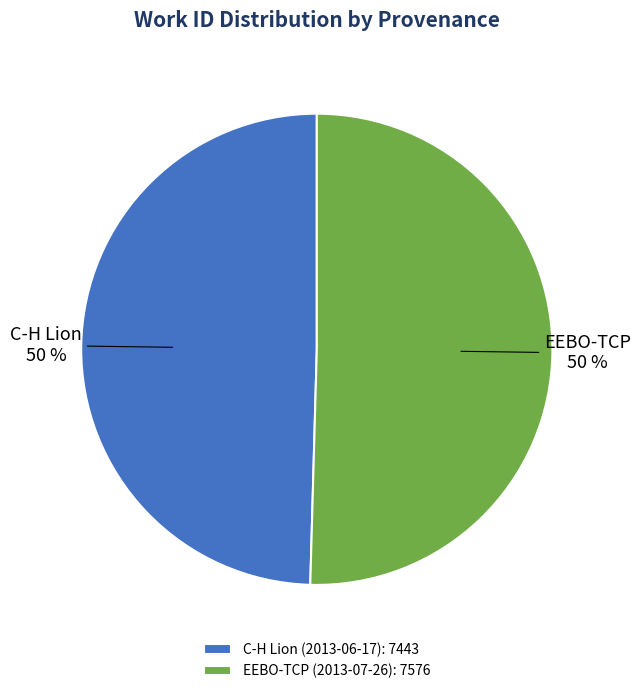

What percentage is the C-H Lion (2013-06-17) slice, to the nearest percent?

50%